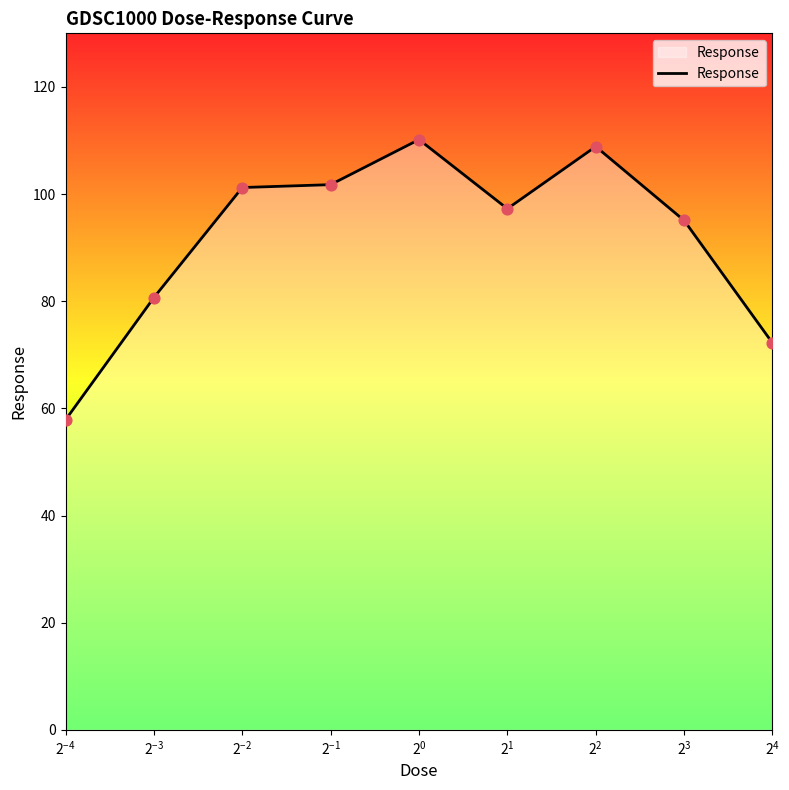

What is the smallest value displayed?

57.9